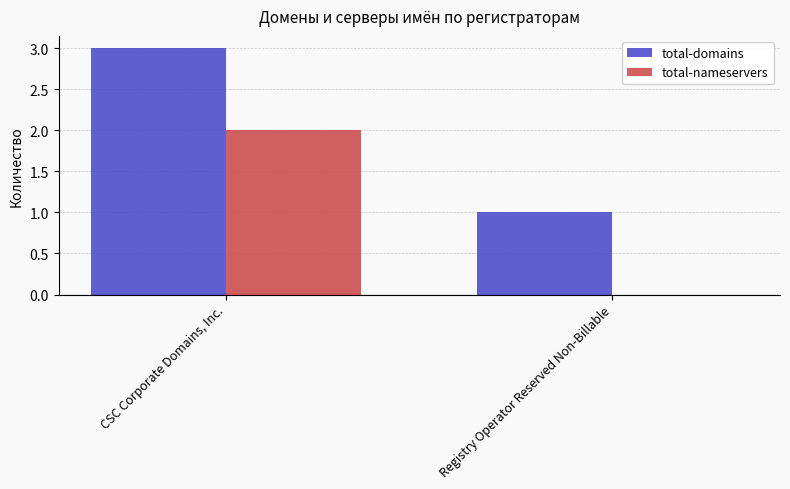

The total-domains series shows 3 at CSC Corporate Domains, Inc.. True or false?

True